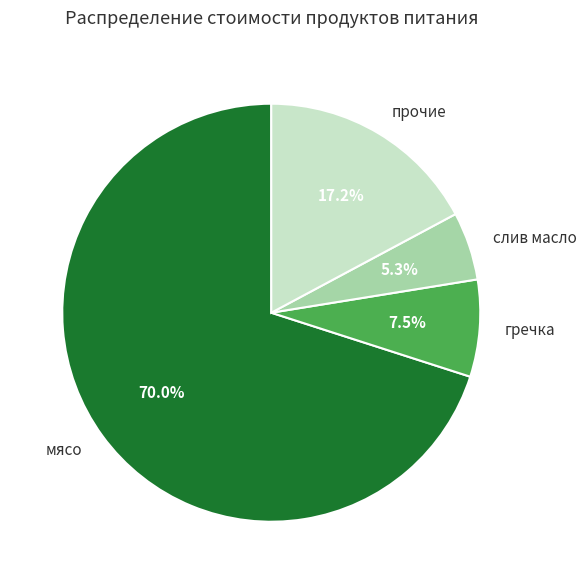

What is the smallest slice in the pie chart?

слив масло